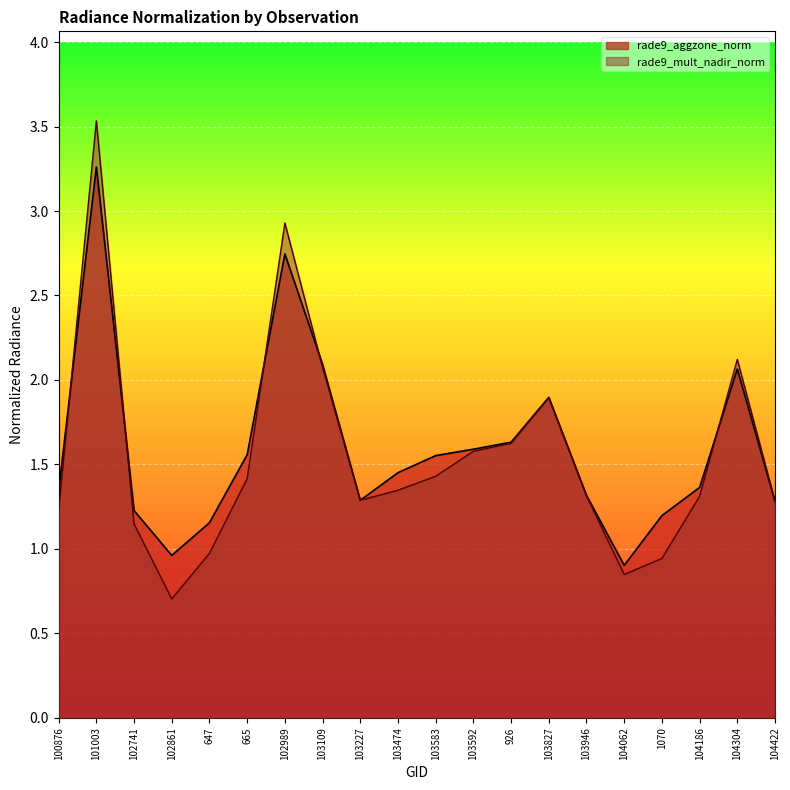

What is the difference between the rade9_aggzone_norm values at 103592 and 647?

0.4